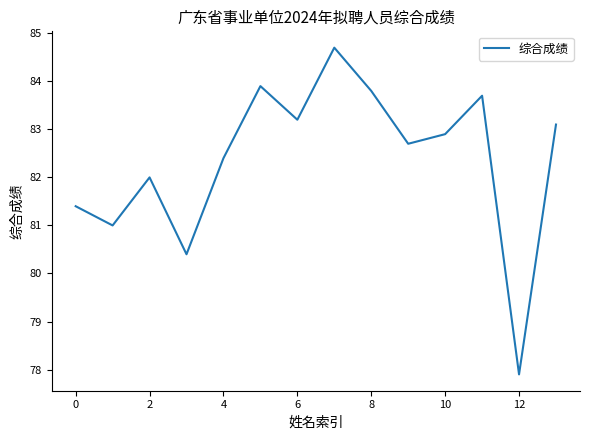

What is the maximum value shown in the chart?

84.7